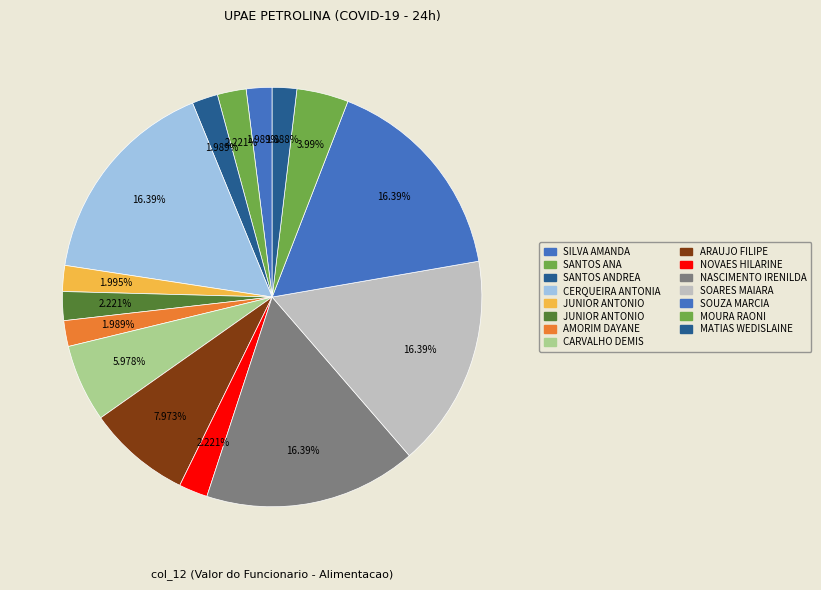

Count the number of slices in the pie.

15